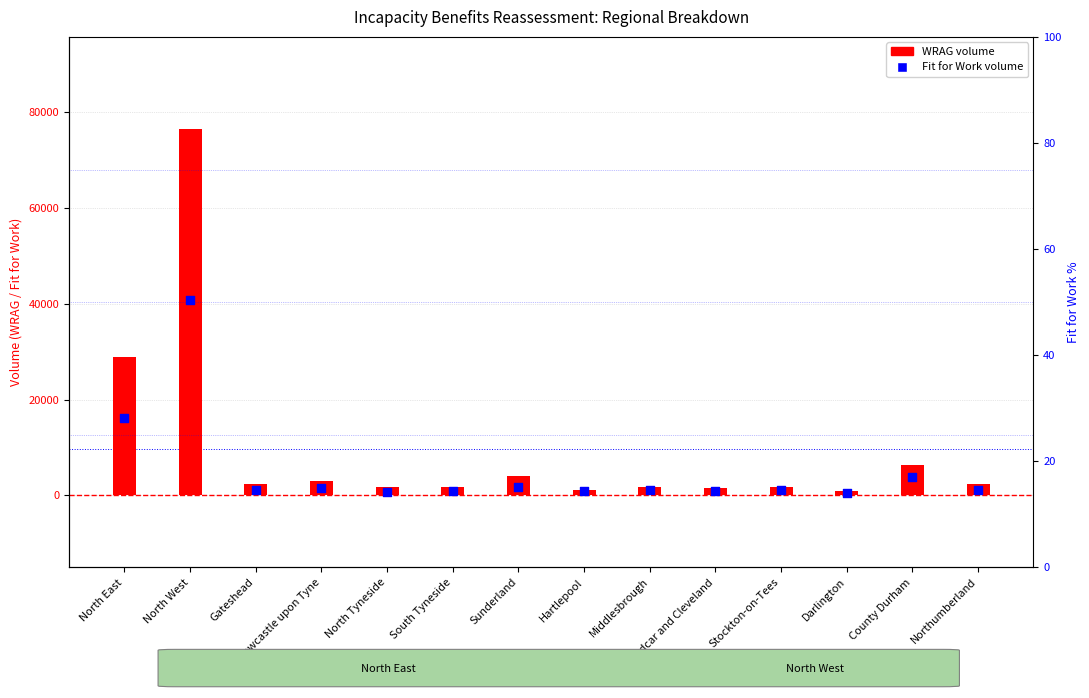

At how many categories does at least one series exceed 23076?

2